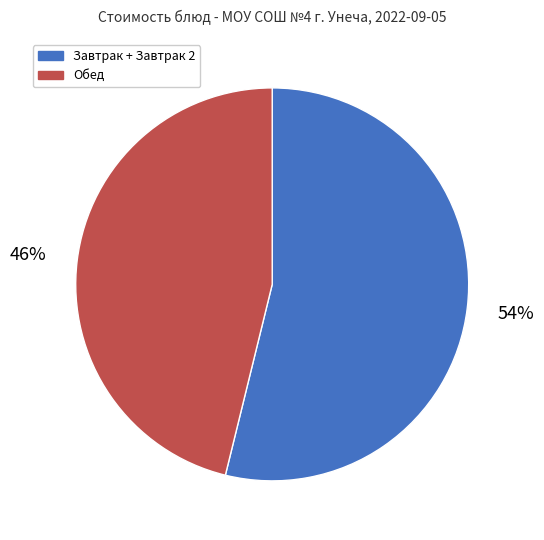

The Завтрак + Завтрак 2 slice represents 54% of the pie. True or false?

True